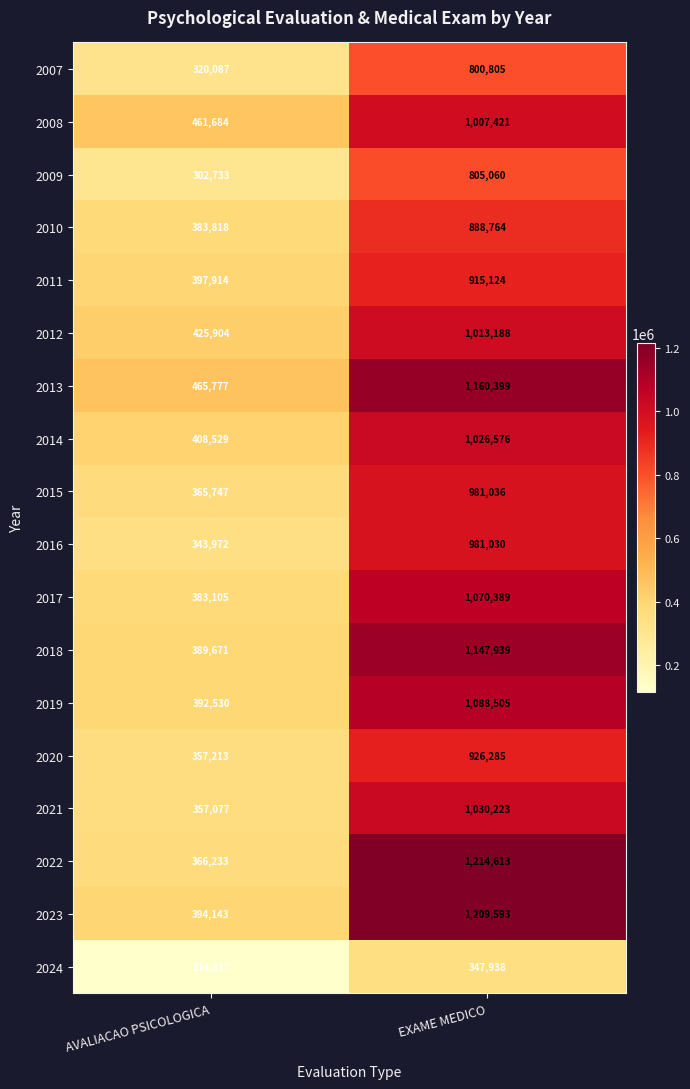

How many data points does each series have?

2